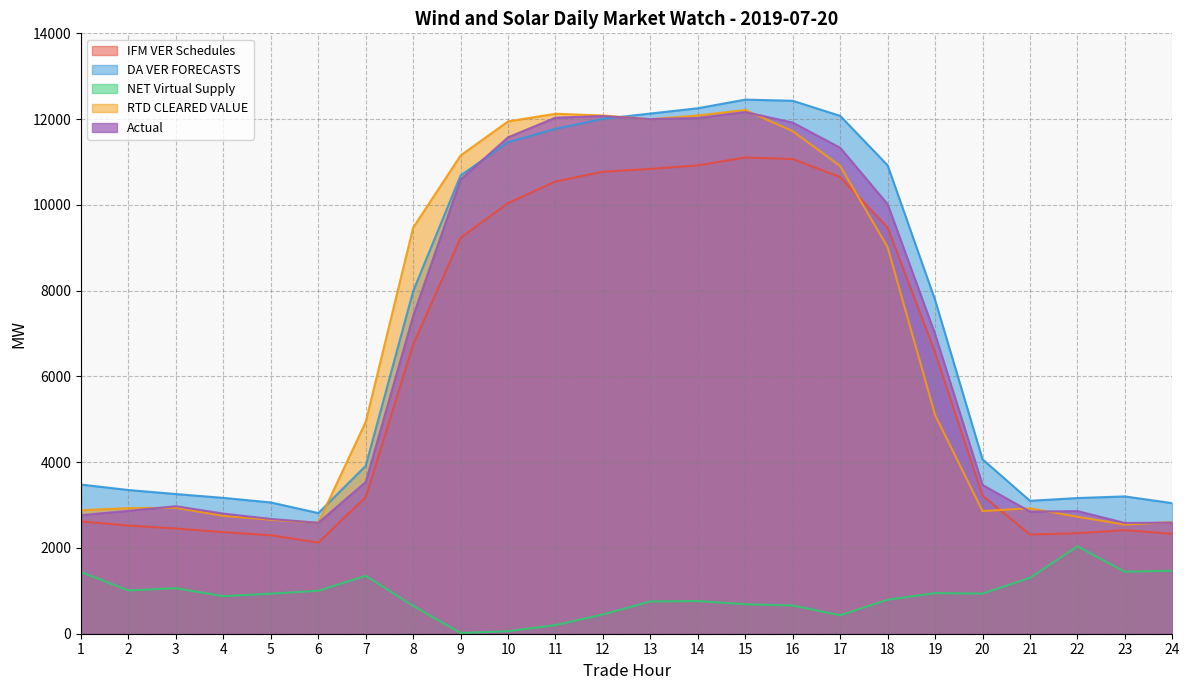

At 16, list the series in order from smallest to largest.

NET Virtual Supply, IFM VER Schedules, RTD CLEARED VALUE, Actual, DA VER FORECASTS